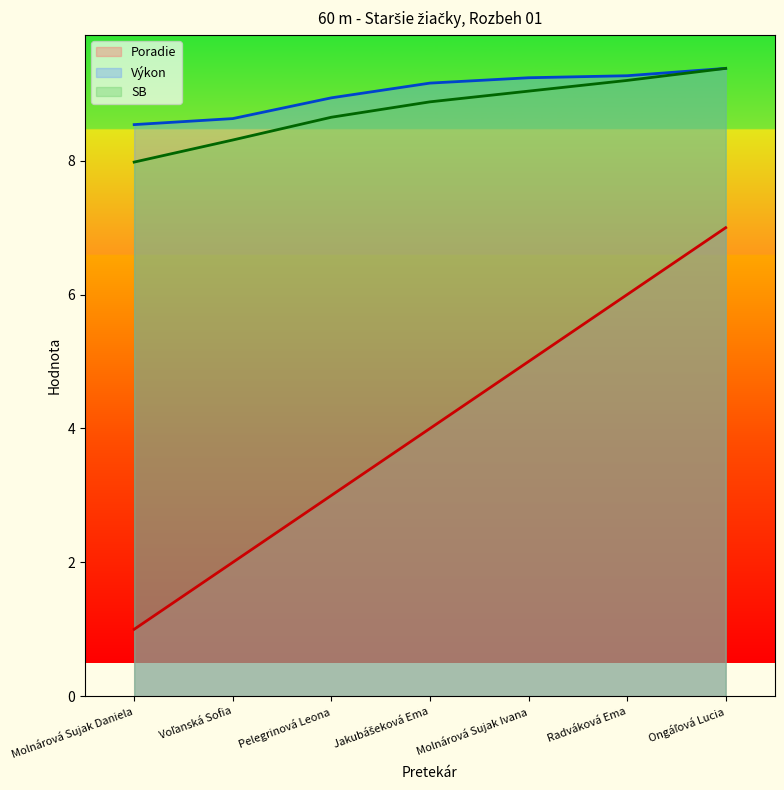

True or false: SB and Výkon cross at least once.

False